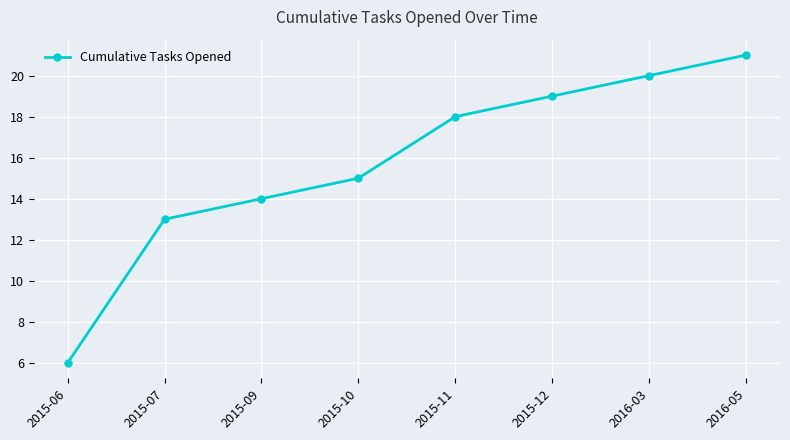

Reading left to right, extract all data points from this chart.

2015-06=6	2015-07=13	2015-09=14	2015-10=15	2015-11=18	2015-12=19	2016-03=20	2016-05=21